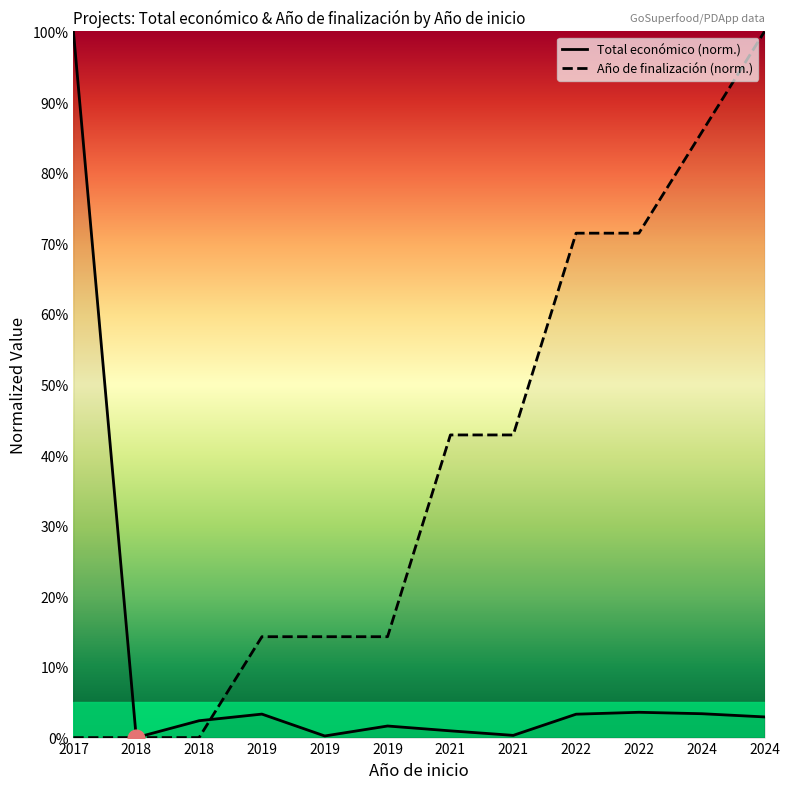

How many interior local valleys does the Total económico series have?

3